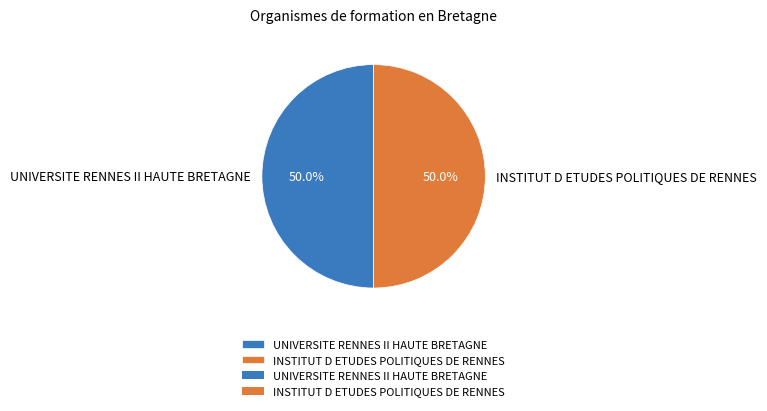

What portion of the pie excludes UNIVERSITE RENNES II HAUTE BRETAGNE?

50.0%